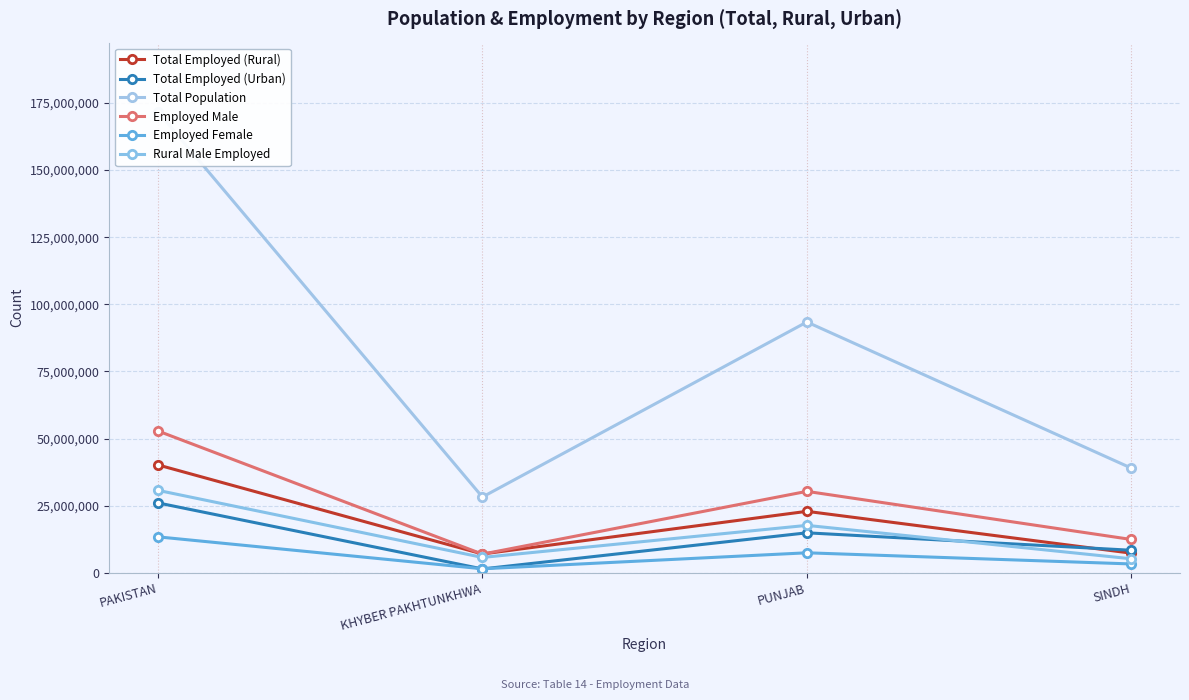

Reading left to right, what are all the values shown in this chart?

Total Employed (Rural): 40186546	7002427	22894267	7312121
Total Employed (Urban): 26037796	1438912	14894117	8392277
Total Population: 171714532	28225473	93413721	38984258
Employed Male: 52827062	6949285	30333576	12408801
Employed Female: 13388925	1491783	7448408	3294221
Rural Male Employed: 30710011	5722002	17663599	5216066